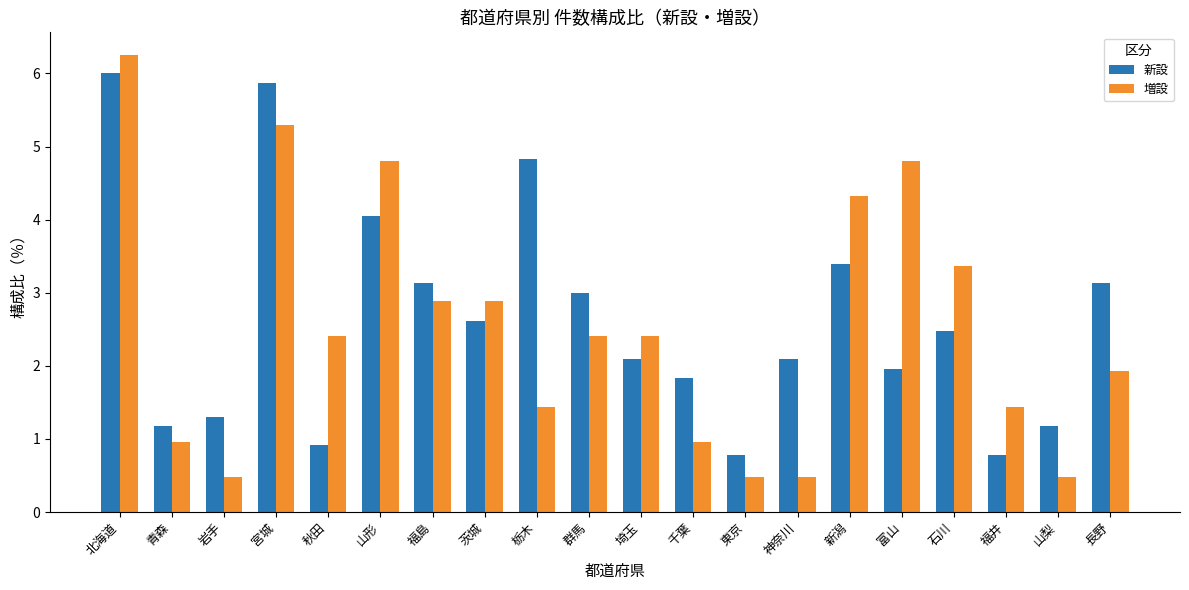

Which label corresponds to the largest value in the chart?

北海道